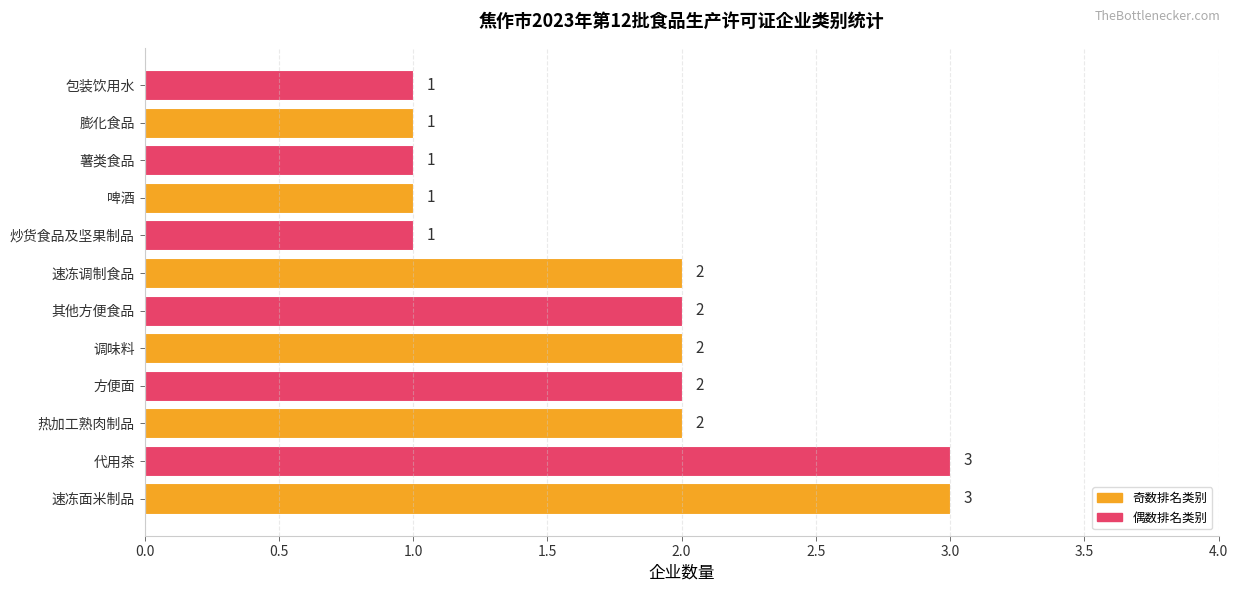

Does the chart contain stacked bars?

No